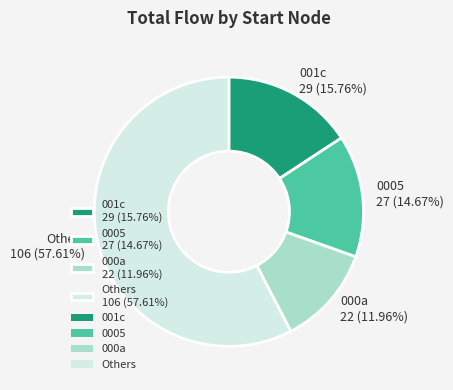

Combined, do 0005 27 (14.67%) and 001c 29 (15.76%) account for over 50%?

No